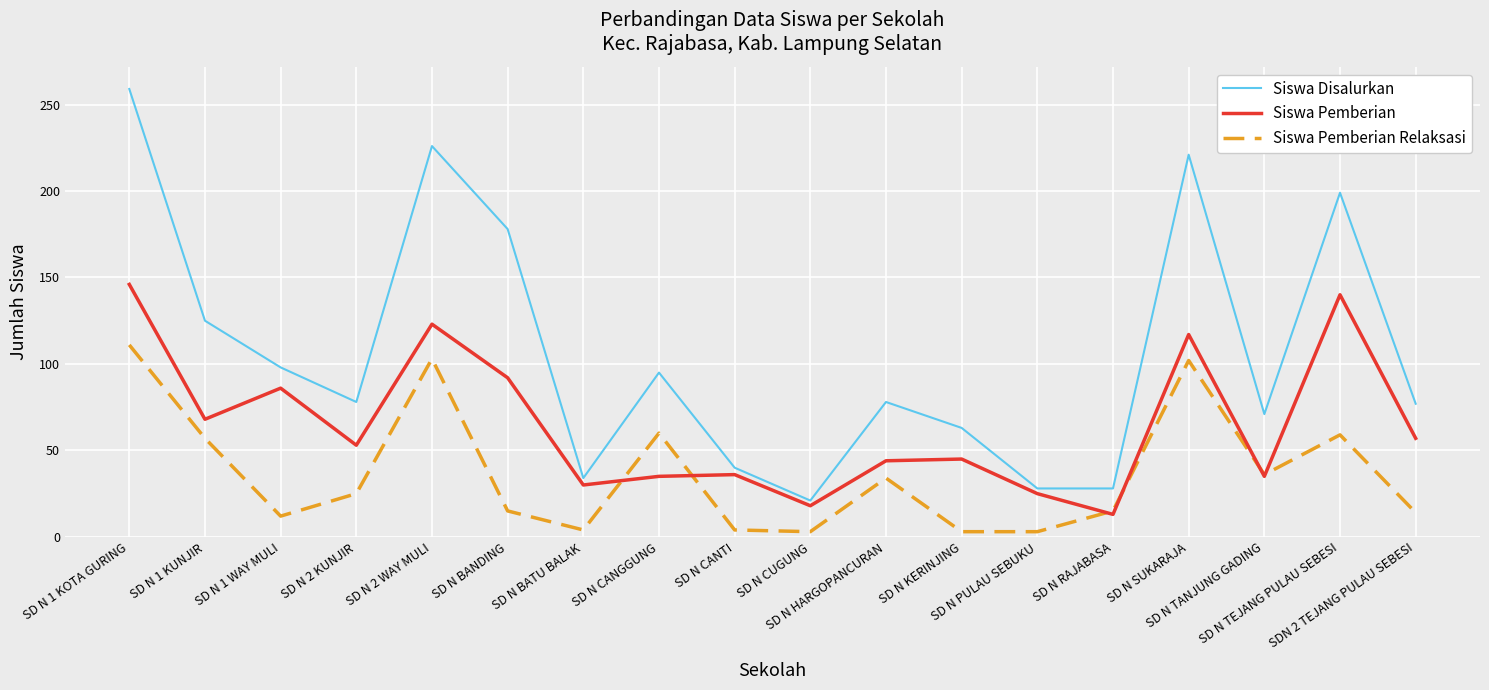

True or false: Siswa Pemberian Relaksasi and Siswa Disalurkan intersect in this chart.

False